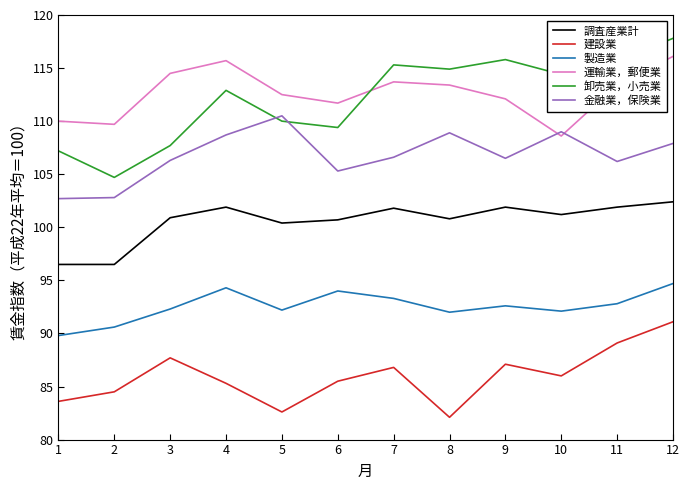

What is the smallest value displayed?

82.1